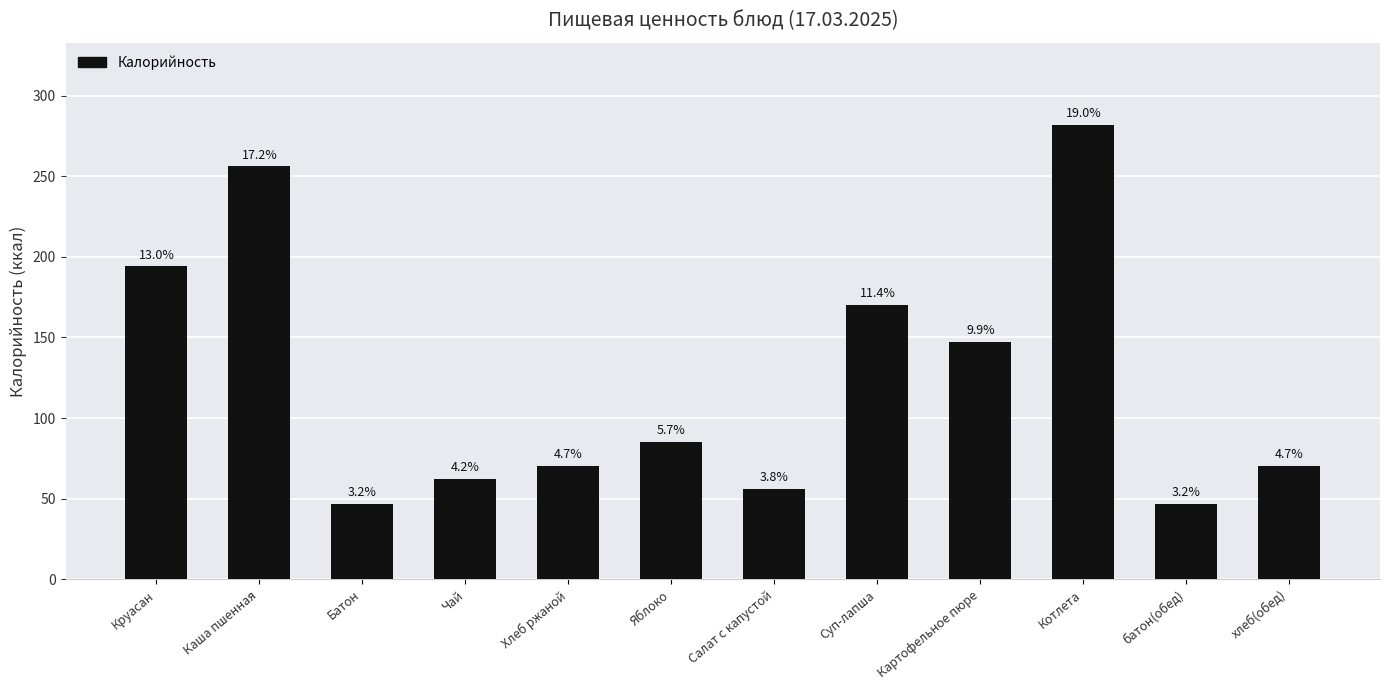

What is the value of the 5th bar from the left?

70.5